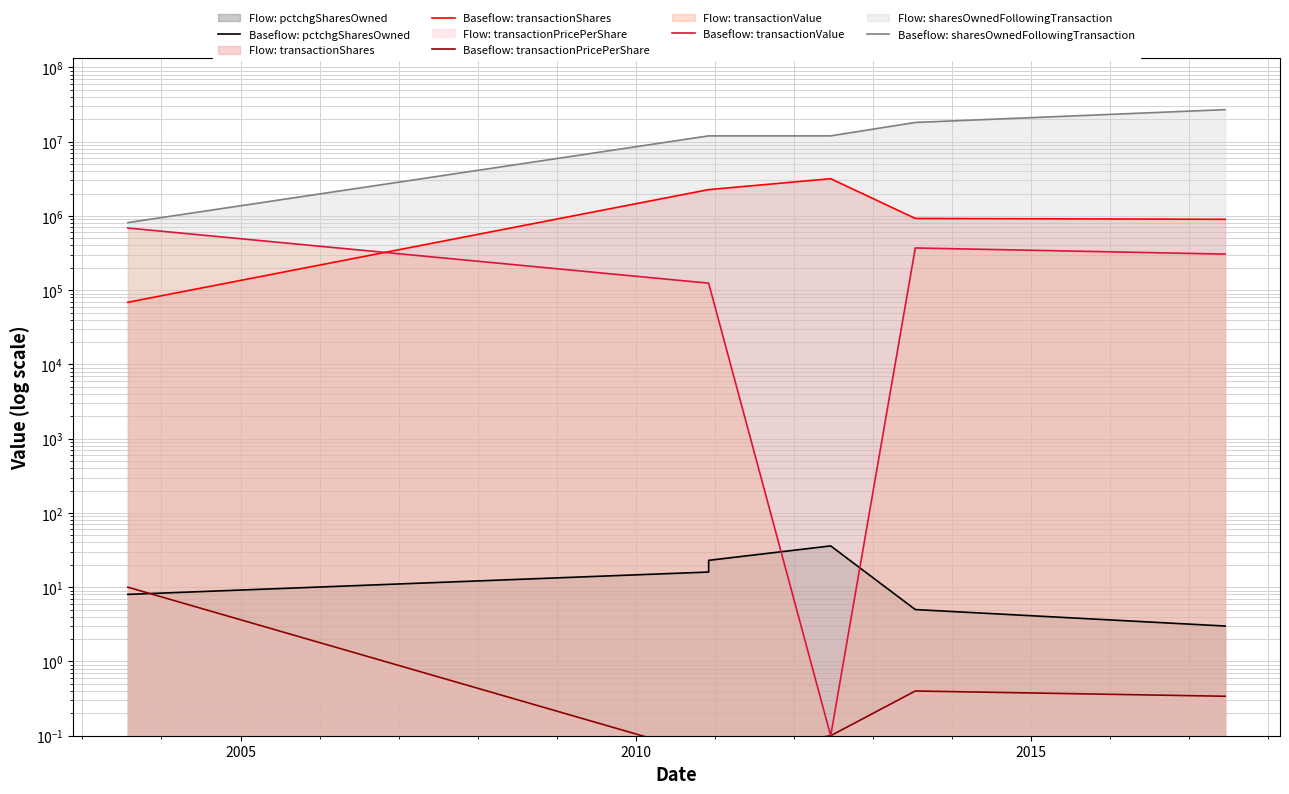

True or false: Baseflow: sharesOwnedFollowingTransaction and Baseflow: pctchgSharesOwned intersect in this chart.

False